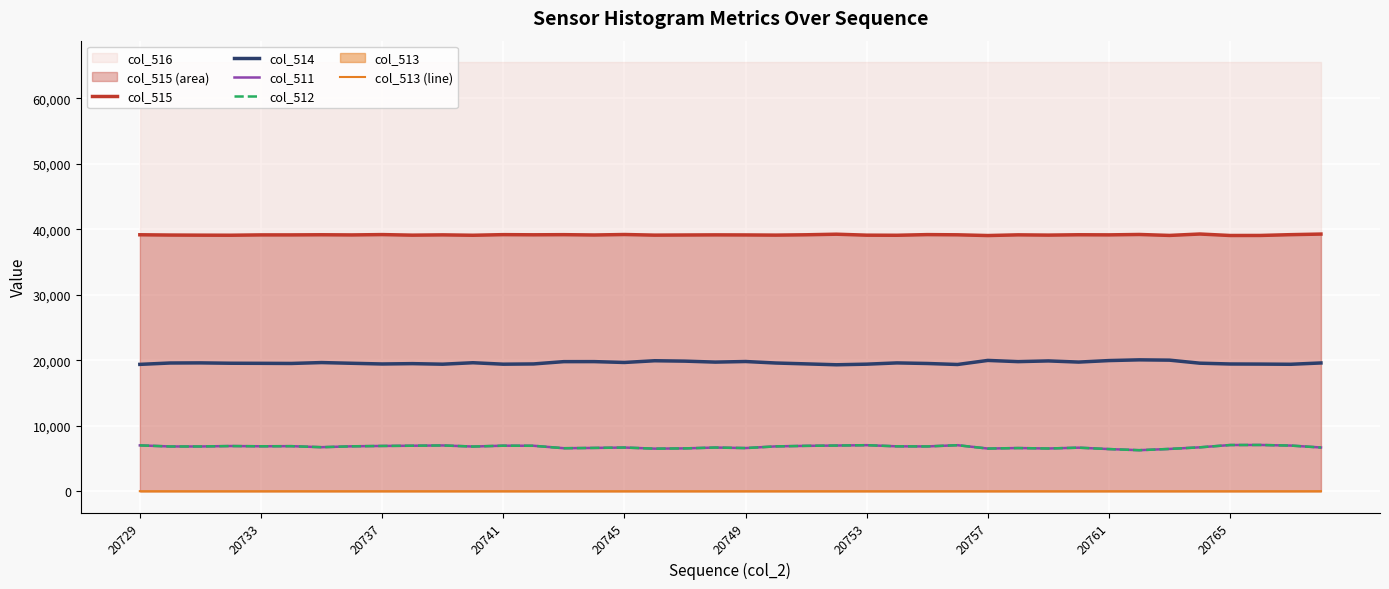

What is the sum of all col_511 values?

270940